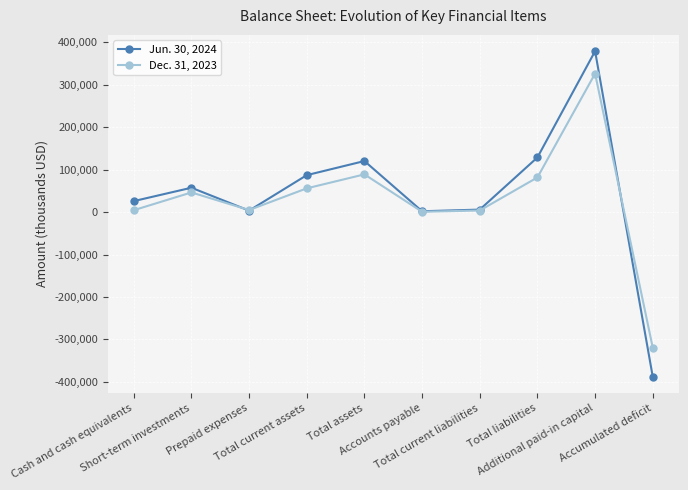

What value does the Dec. 31, 2023 series have at Prepaid expenses, to the nearest 50?

5050